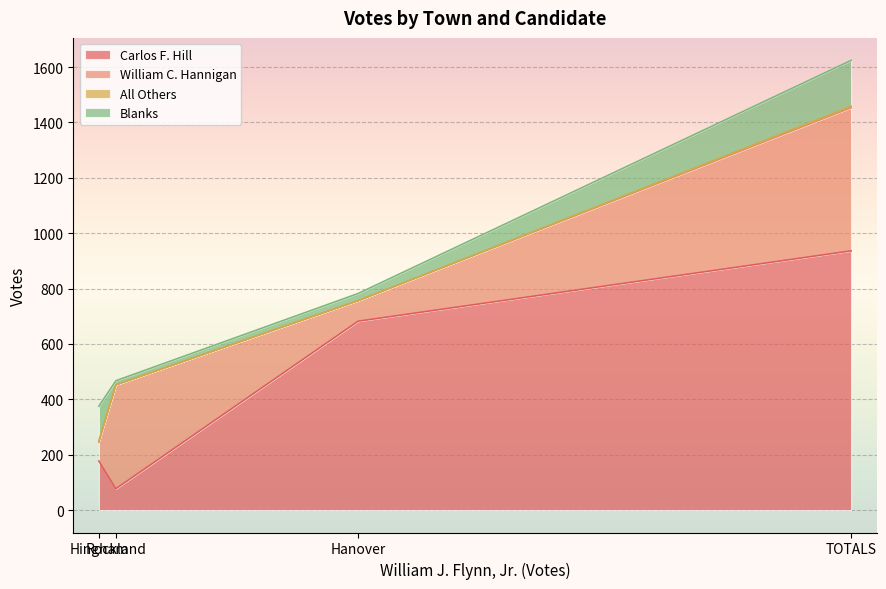

Which series changed the most between Hingham and Rockland?

William C. Hannigan